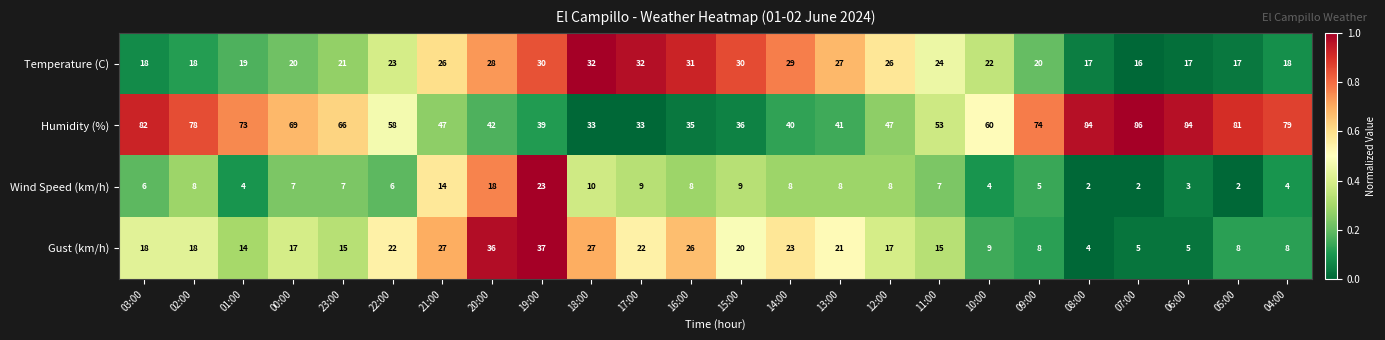

Which label corresponds to the largest value in the chart?

07:00